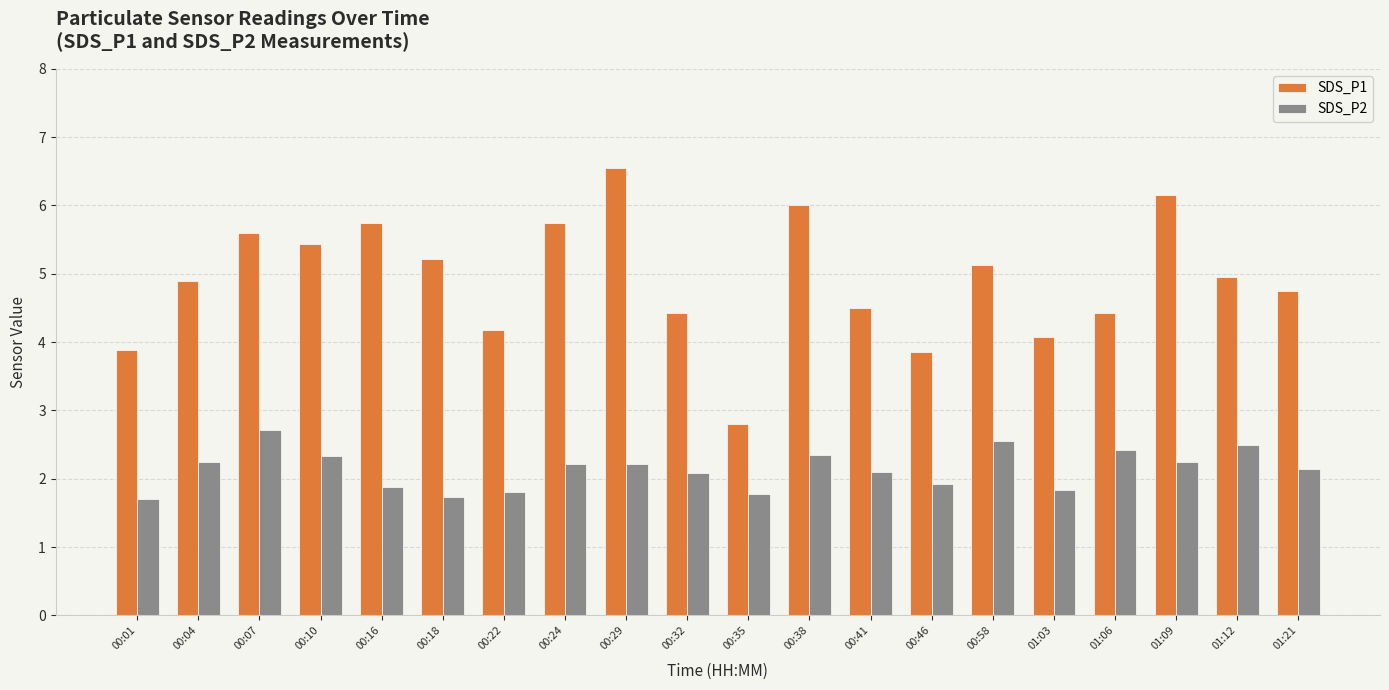

Is the value of SDS_P2 at 01:09 greater than the value of SDS_P1 at 01:06?

No